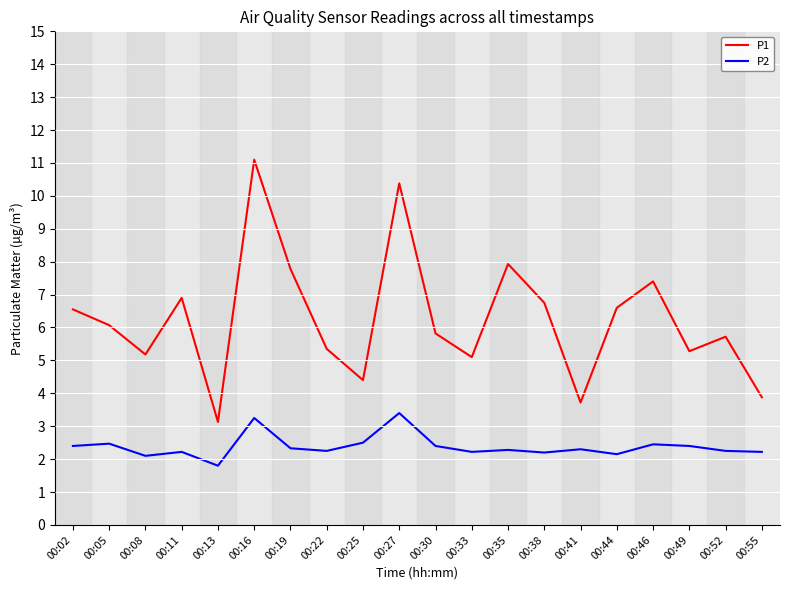

True or false: P1 has more than 0 interior local peaks.

True